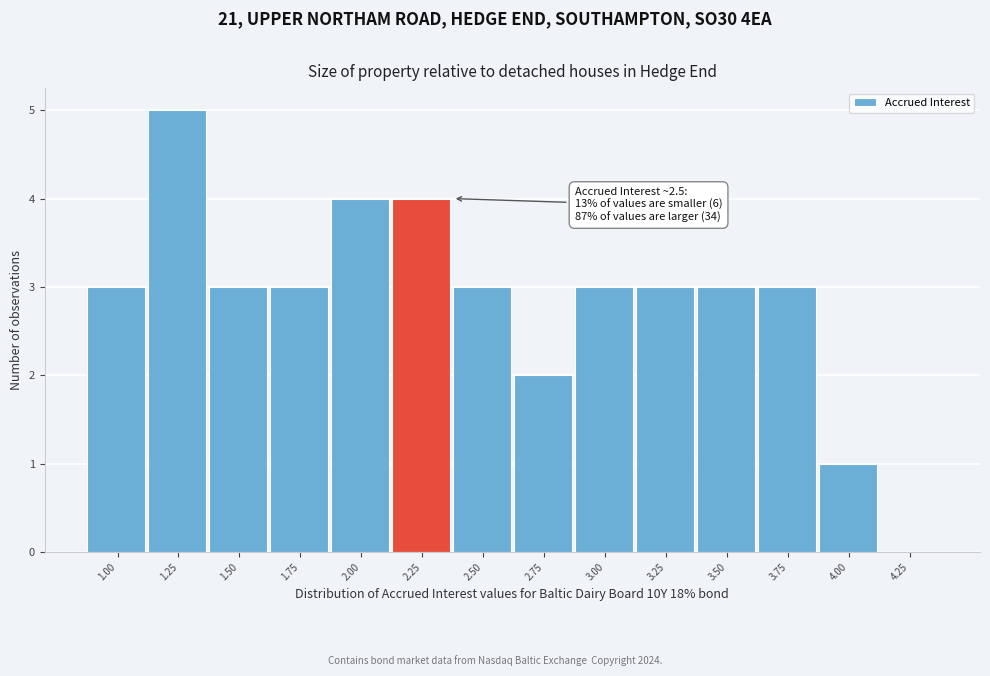

Reading left to right, extract all data points from this chart.

1.00=3	1.25=5	1.50=3	1.75=3	2.00=4	2.25=4	2.50=3	2.75=2	3.00=3	3.25=3	3.50=3	3.75=3	4.00=1	4.25=0